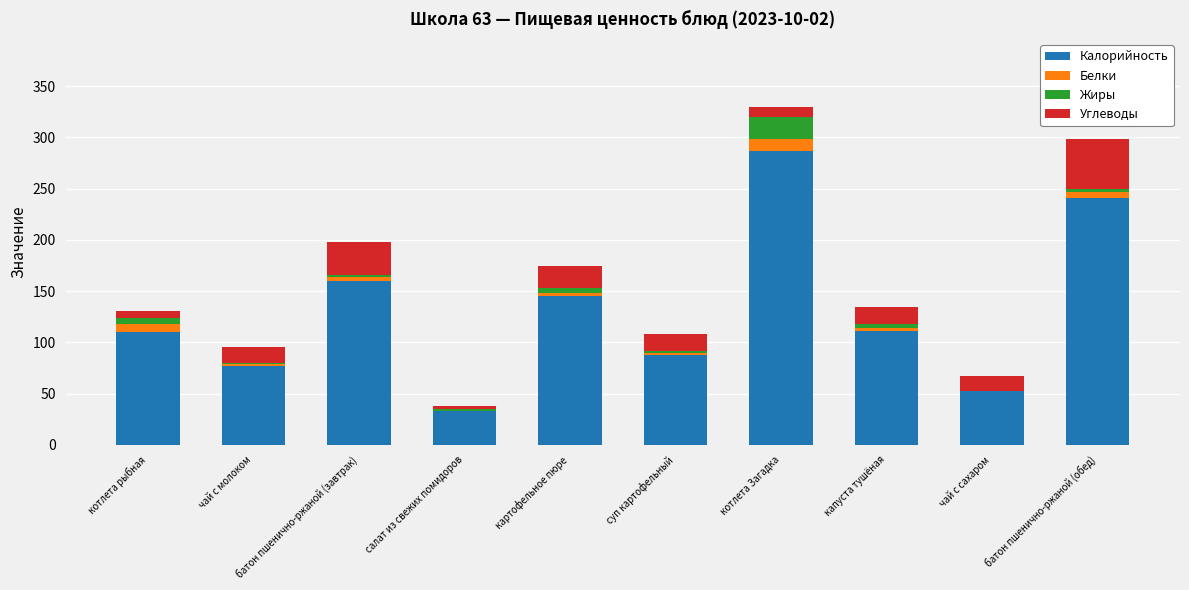

What is the maximum value for Калорийность?

287.0